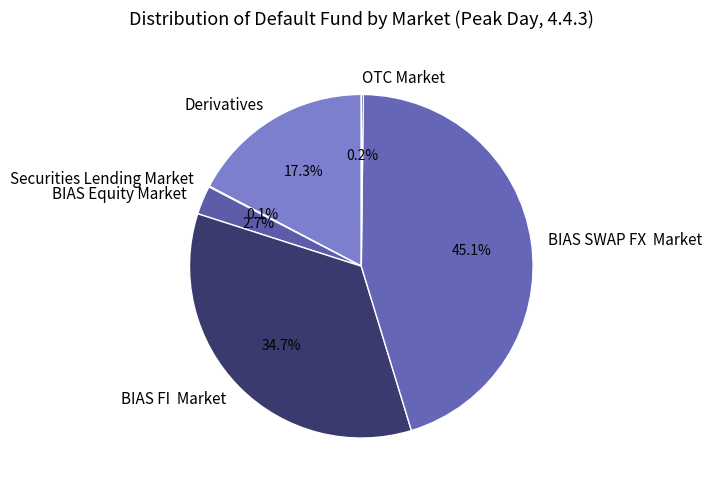

To the nearest percent, what is the average slice percentage?

17%